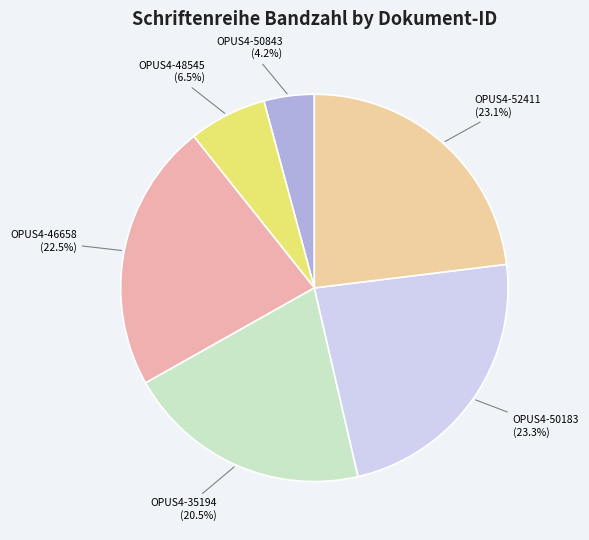

To the nearest percent, what percentage of the pie is OPUS4-52411?

23%